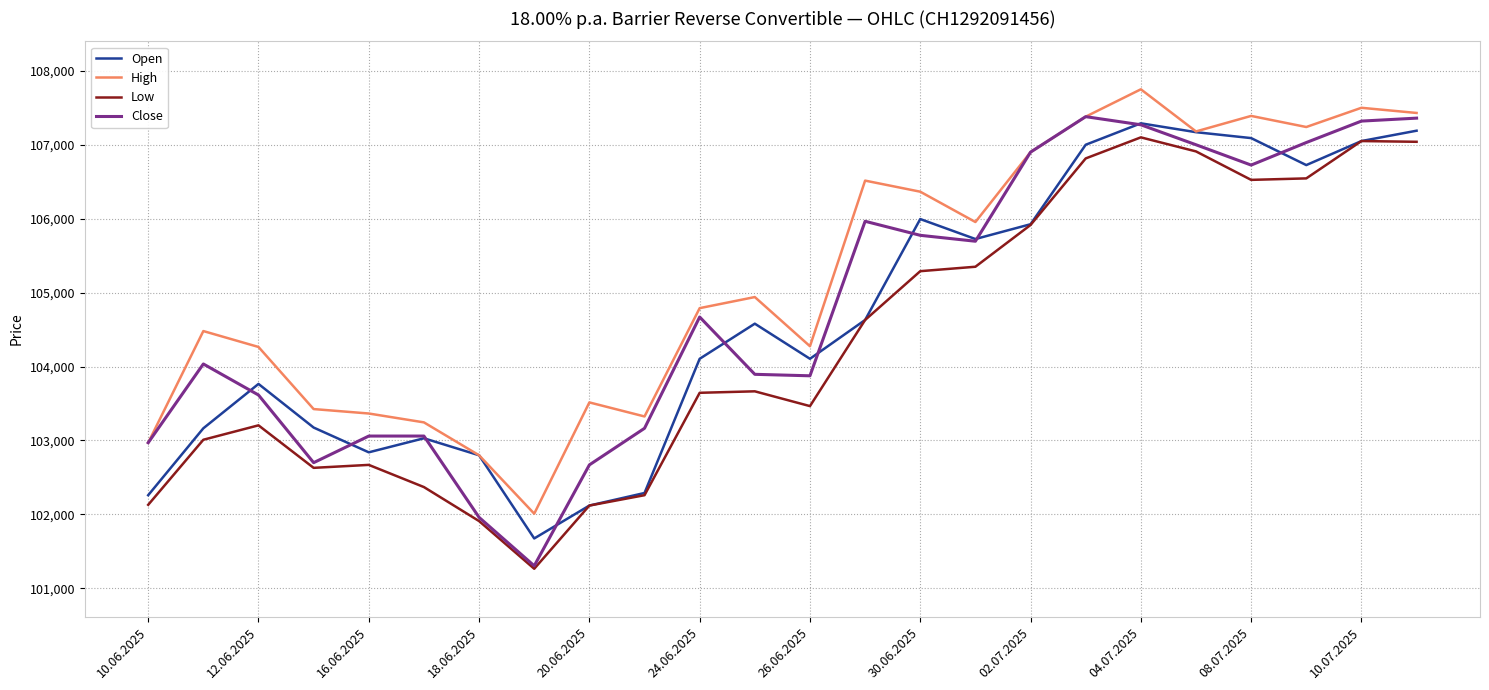

List the series in order of their overall mean, highest first.

High, Close, Open, Low